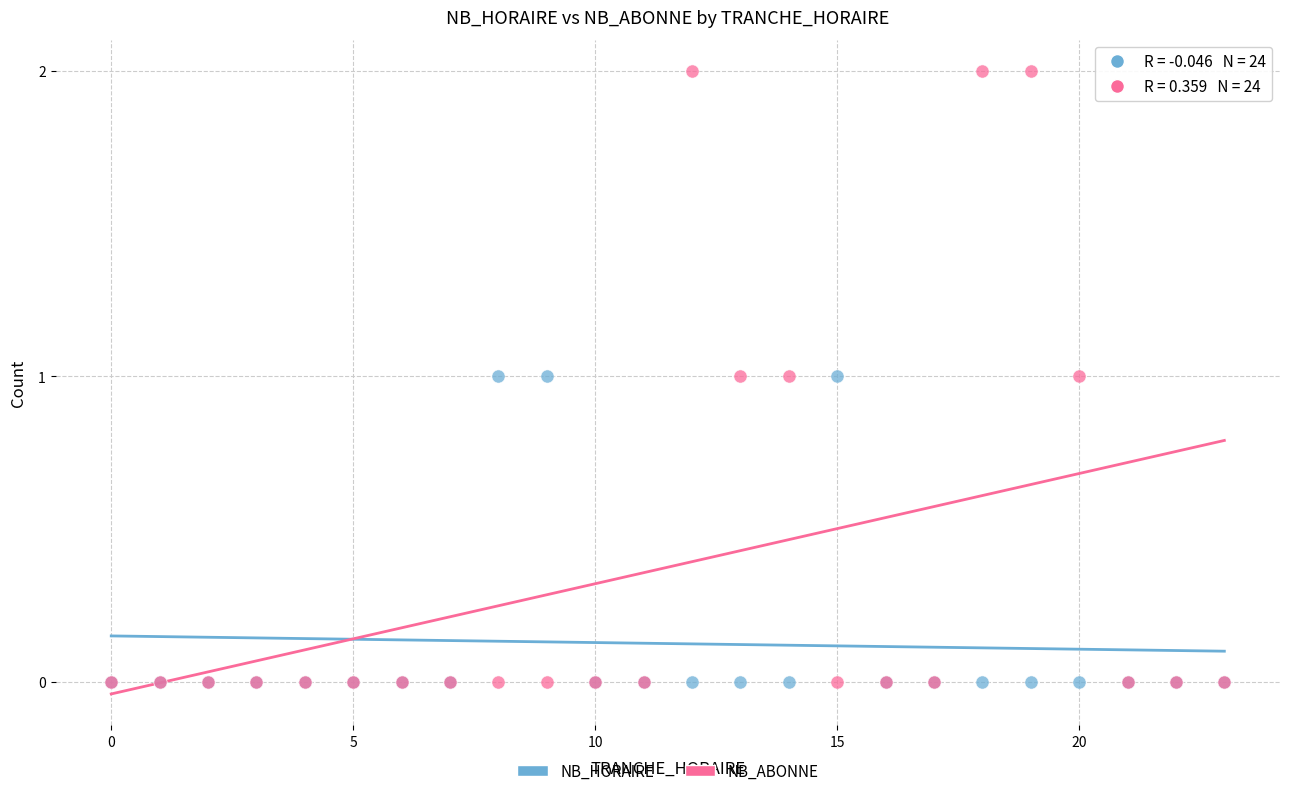

What are all the series names shown in the legend?

NB_HORAIRE, NB_ABONNE